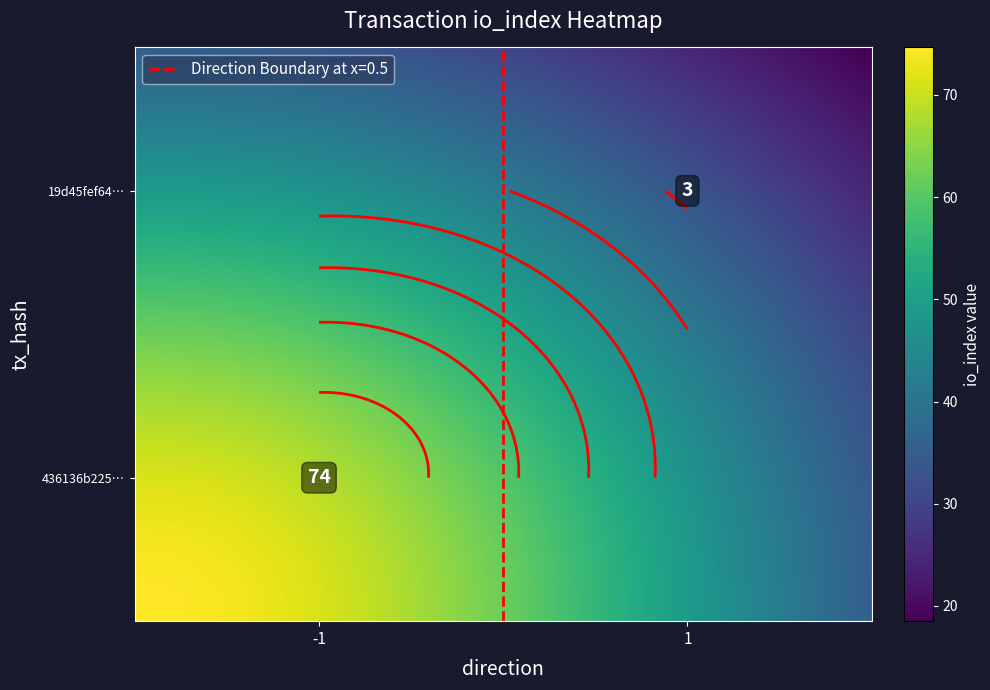

Reading left to right, extract all data points from this chart.

436136b2257edfce20a741ec66bb17e308b334e: direction=-1	io_index=74
19d45fef6430b73090d79a70c4fa9879608c7f4: direction=1	io_index=3